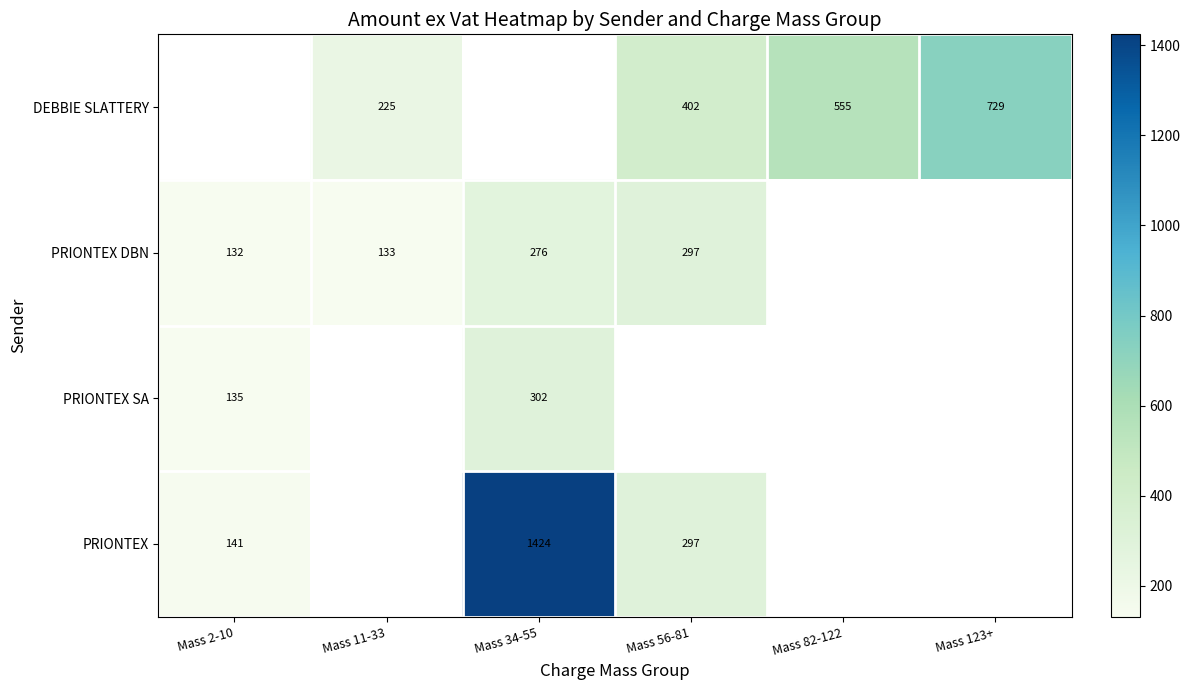

How many data points does each series have?

6